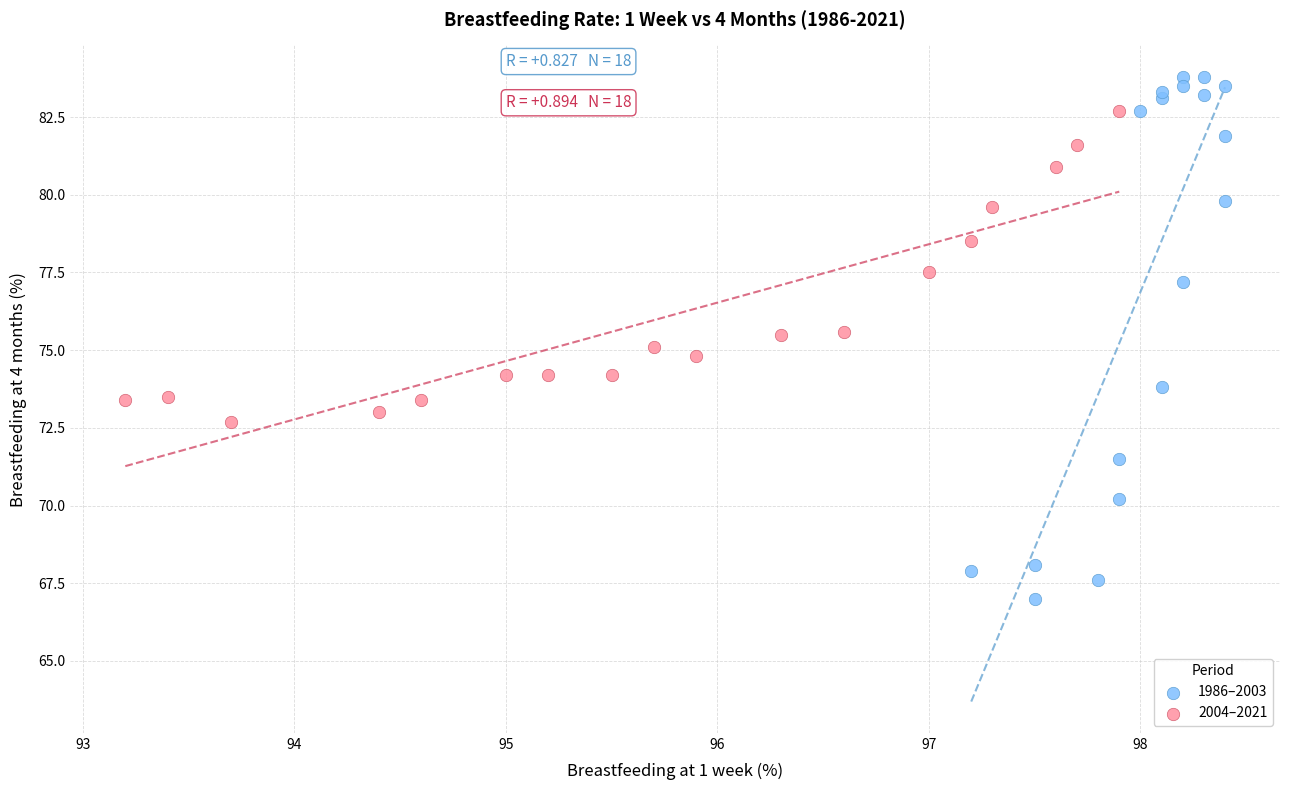

Which series has the largest Y range (max minus min)?

1986–2003